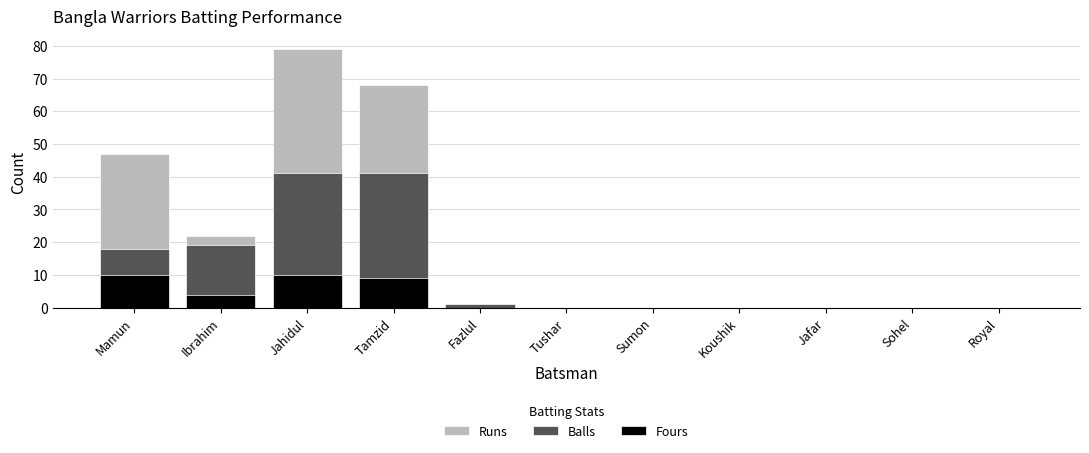

How many bars are there in each group?

3